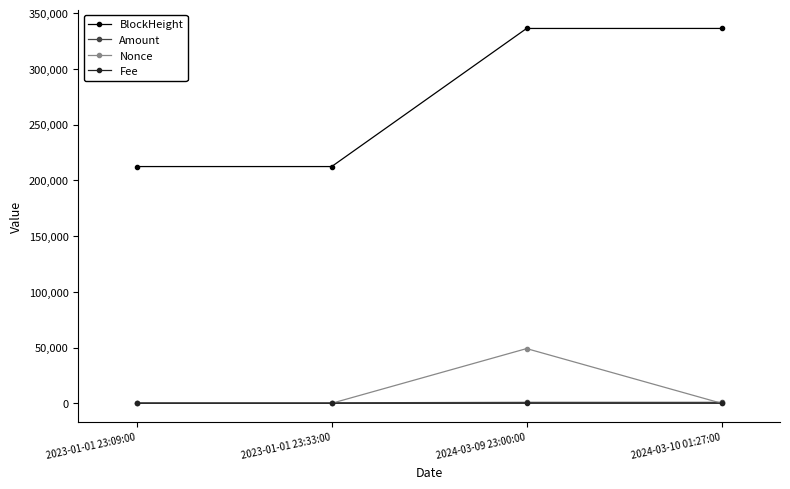

What is the sum of all Amount values?

2544.9